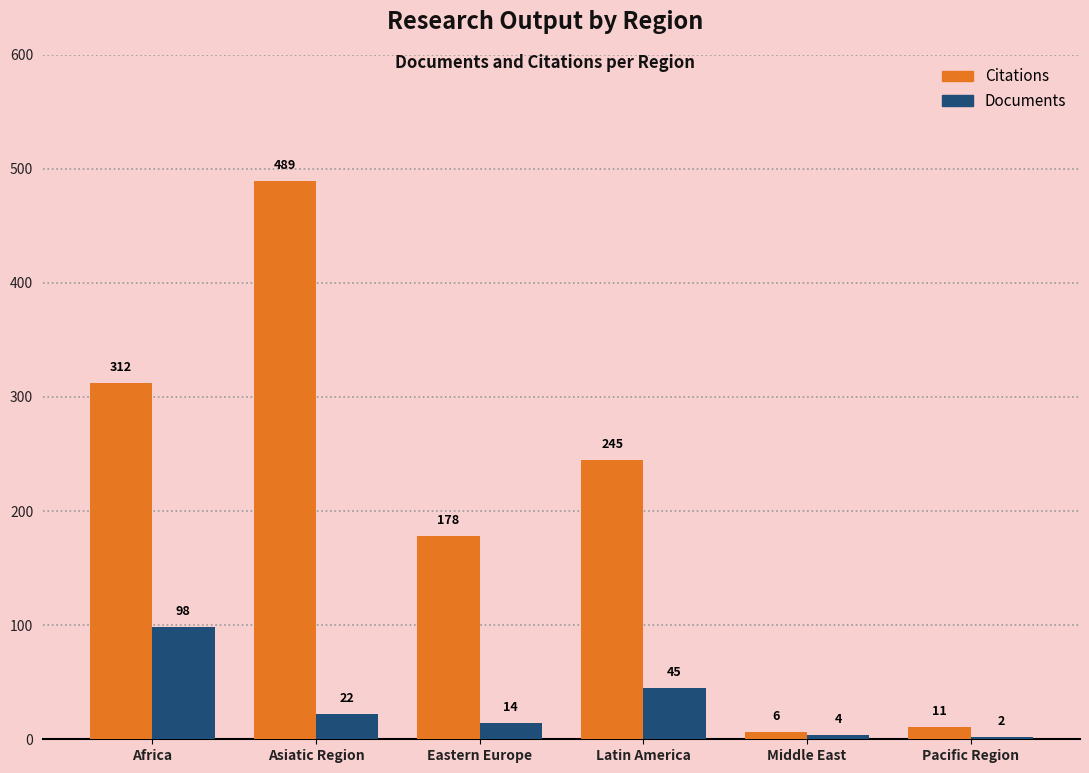

At Asiatic Region, list the series in order from smallest to largest.

Documents, Citations